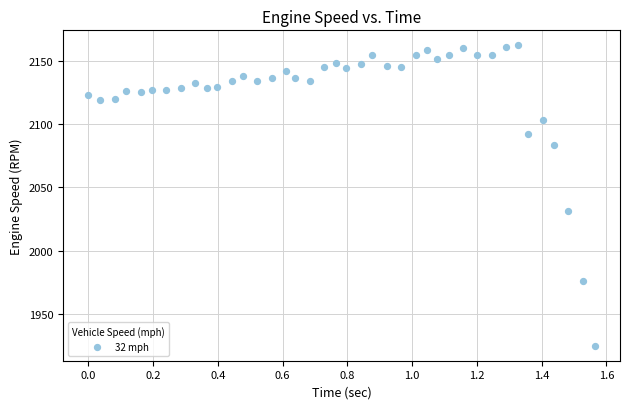

What is the range of Y values (max minus min)?

237